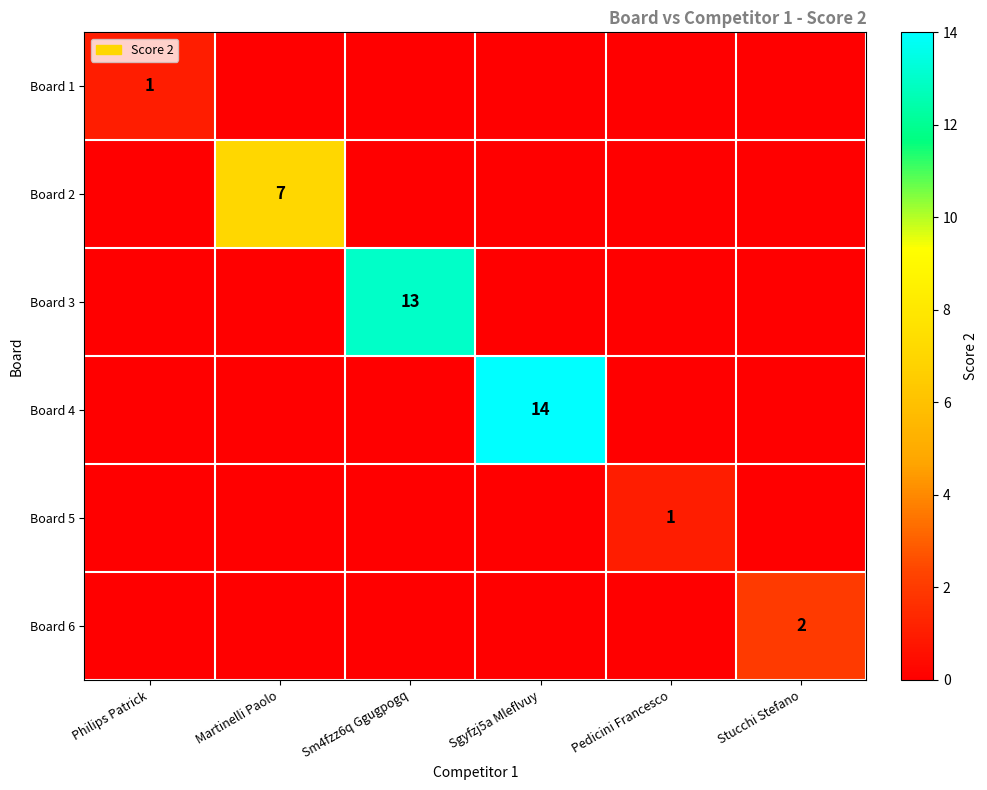

Is it true that Board 1 equals 0 at Philips Patrick?

False